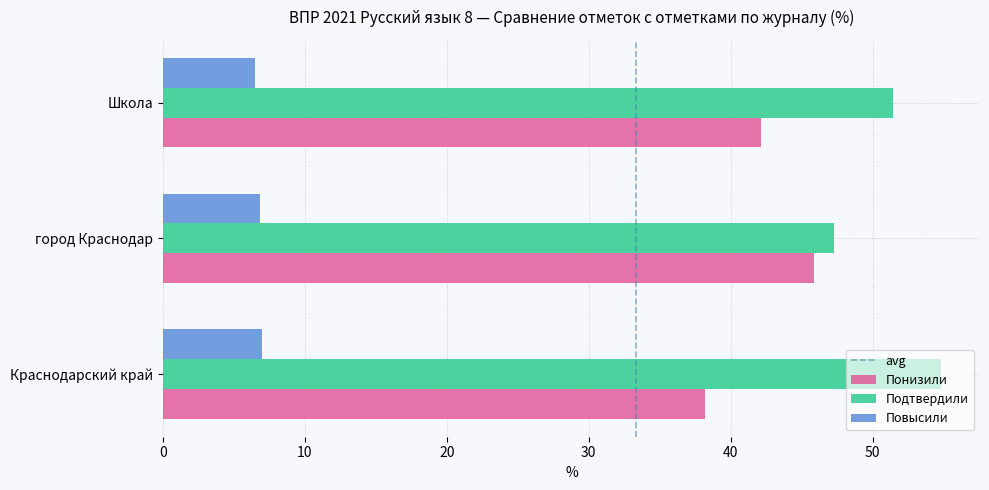

What value does the Подтвердили series have at город Краснодар?

47.3